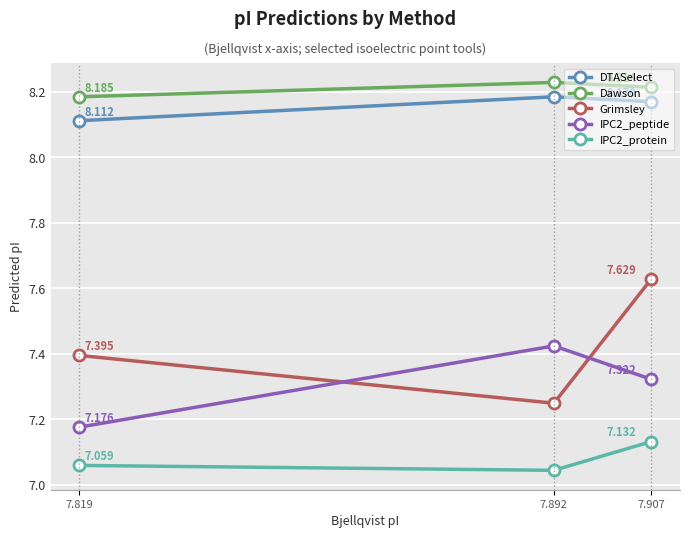

Which series changed the most between 7.907 and 7.892?

Grimsley